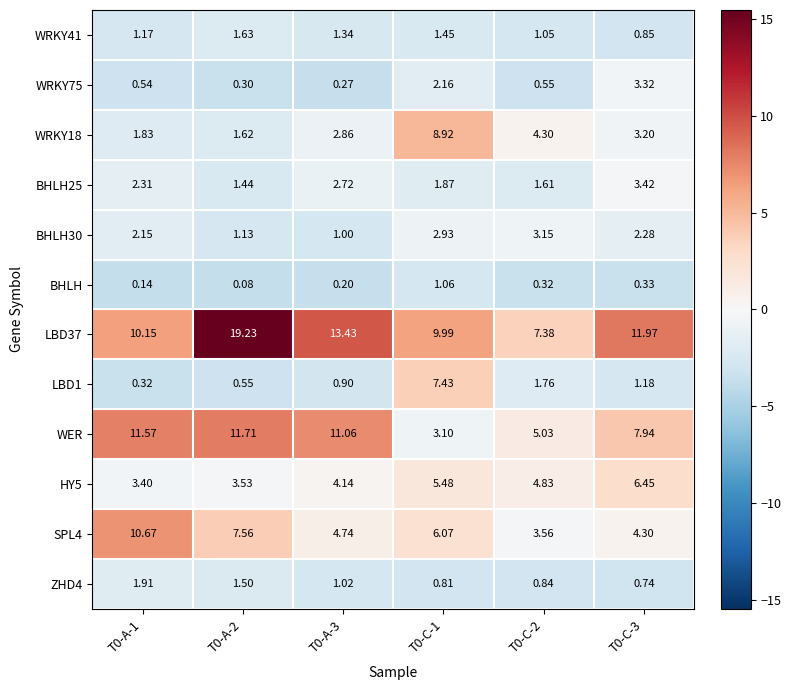

Which series has the largest range (max minus min)?

LBD37